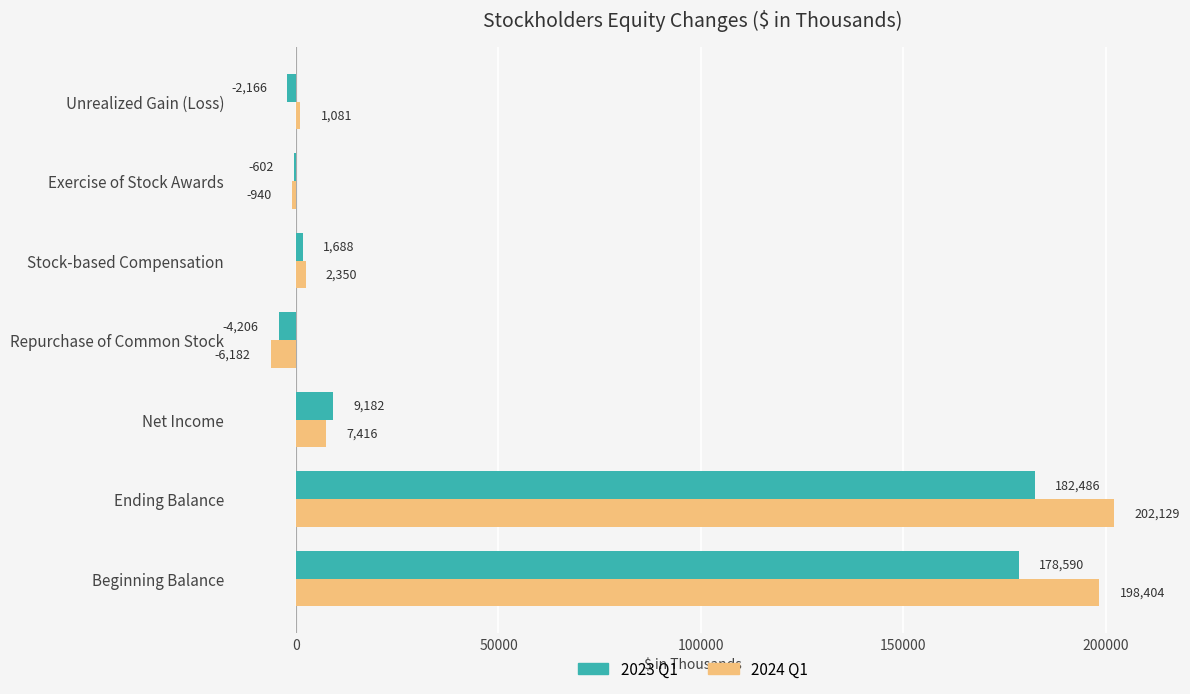

At which category does the chart reach its peak across all series?

Ending Balance